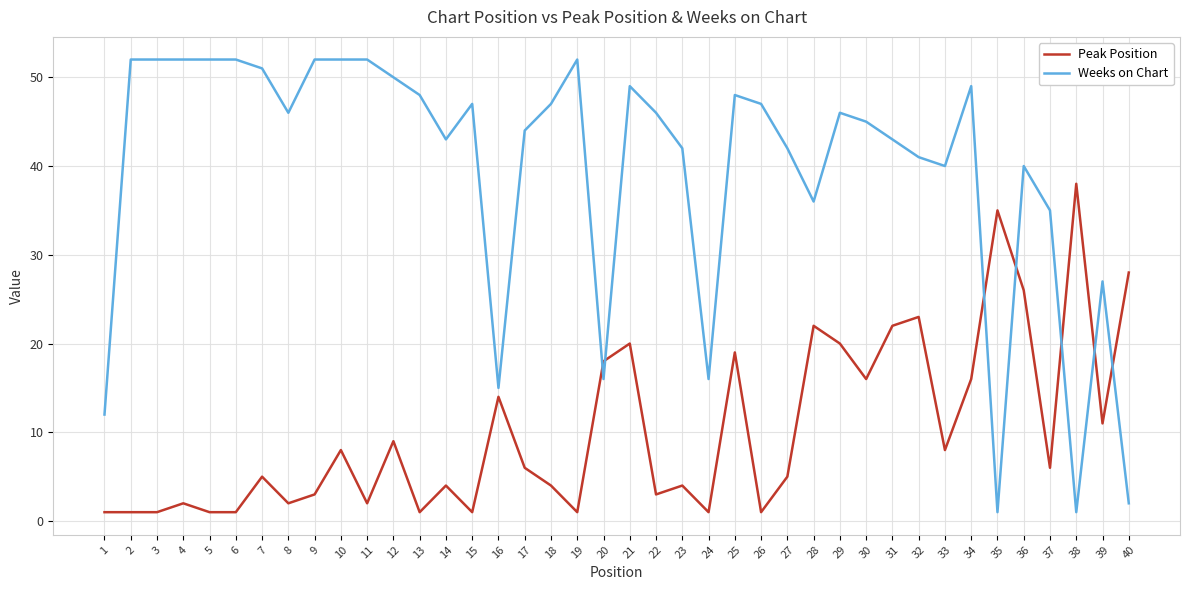

Which series has the widest spread of values?

Weeks on Chart